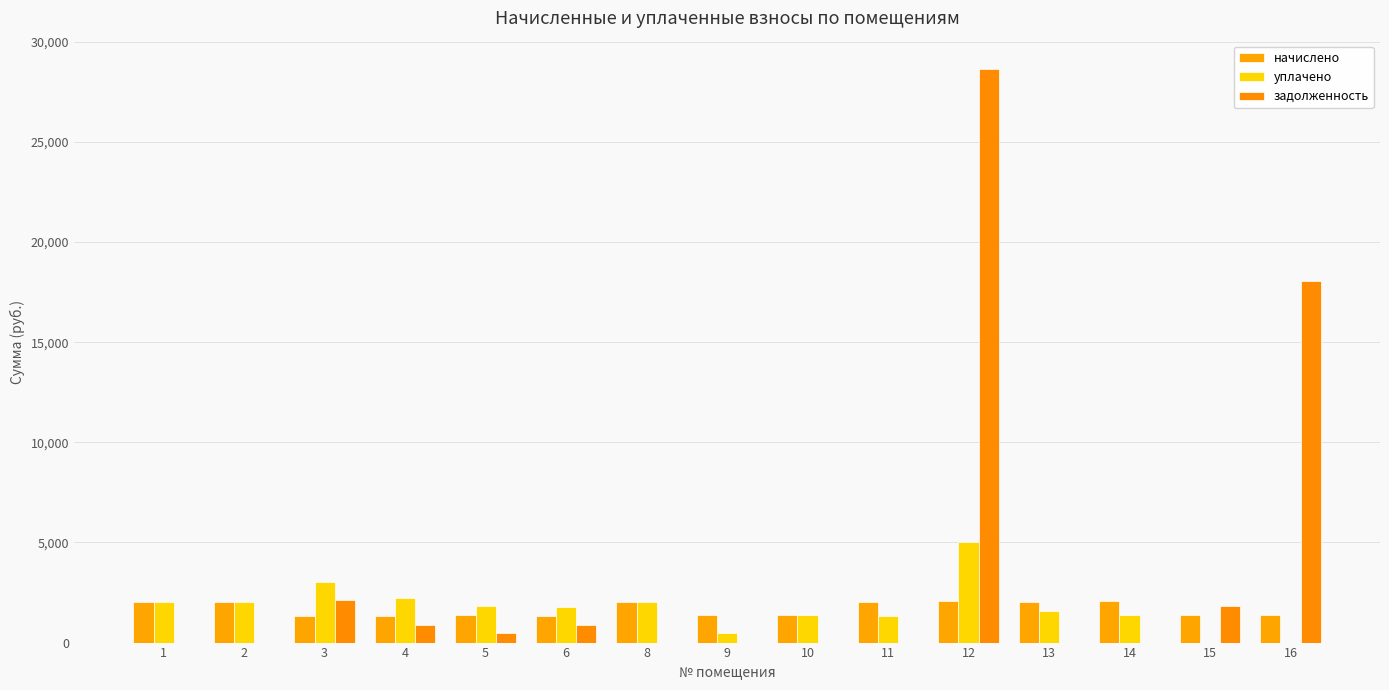

At how many categories does at least one series exceed 22185?

1